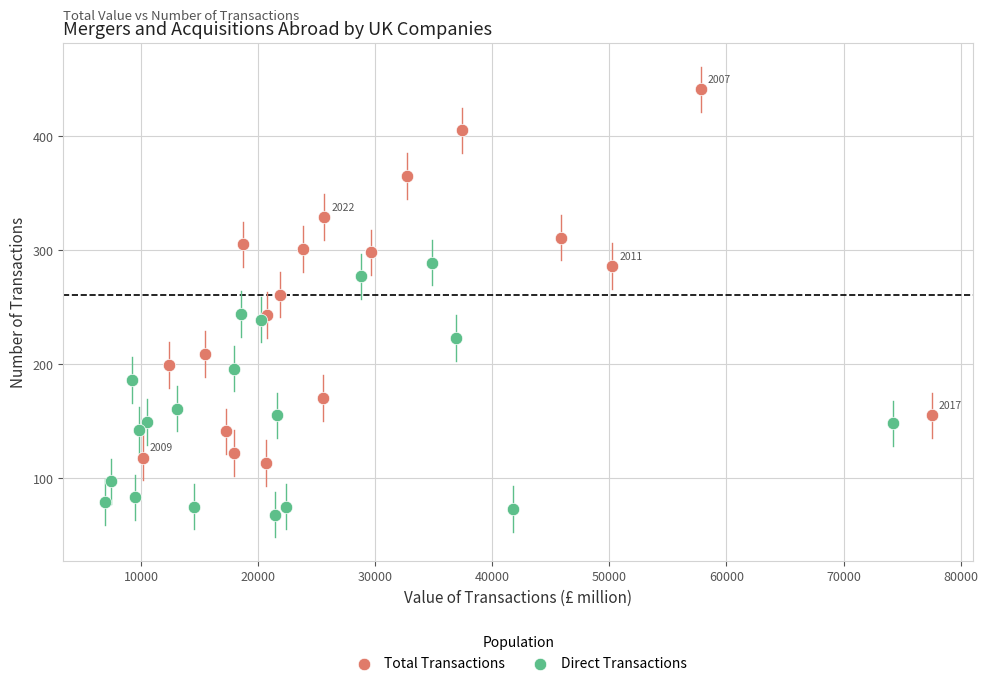

Which series reaches the minimum Y coordinate?

Direct Transactions